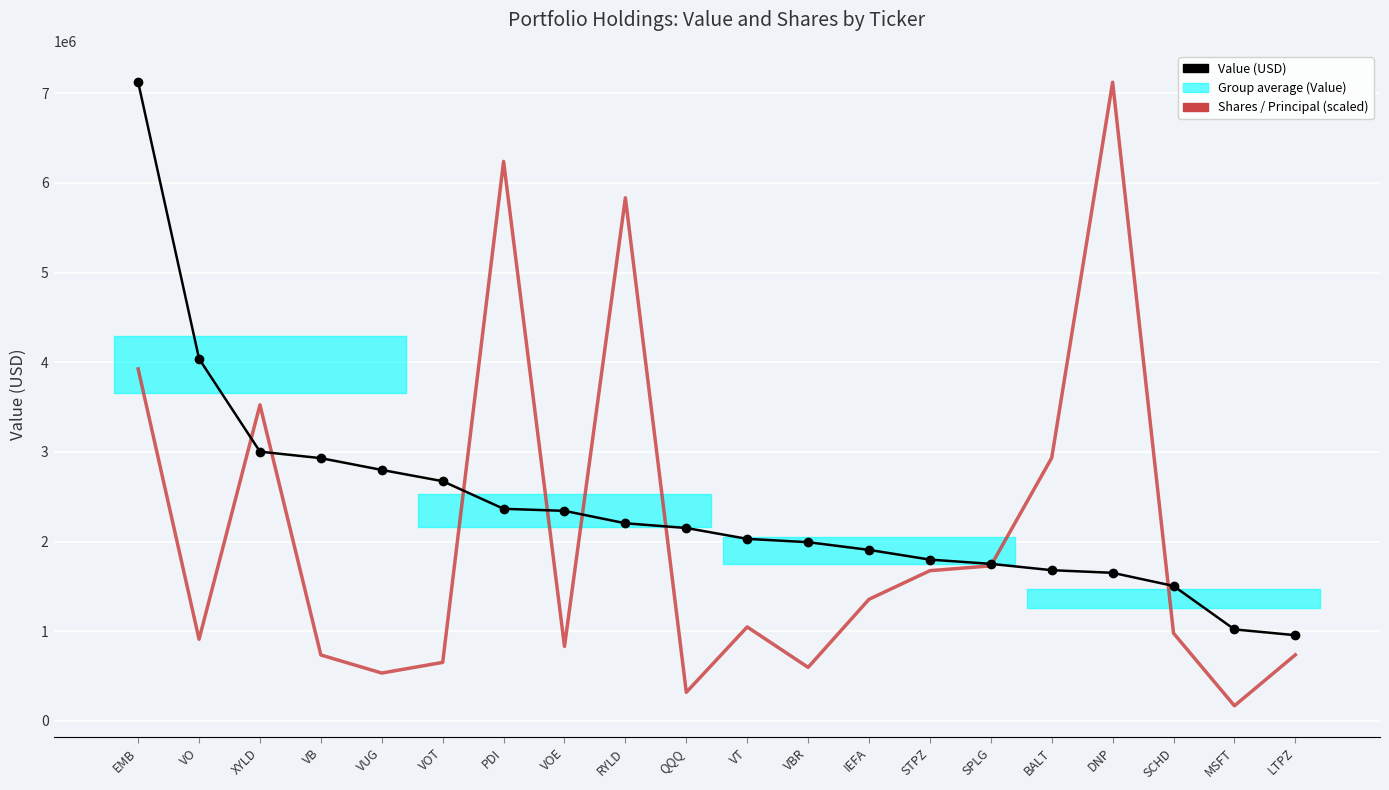

True or false: Shares / Principal (scaled) and Value (USD) cross at least once.

True